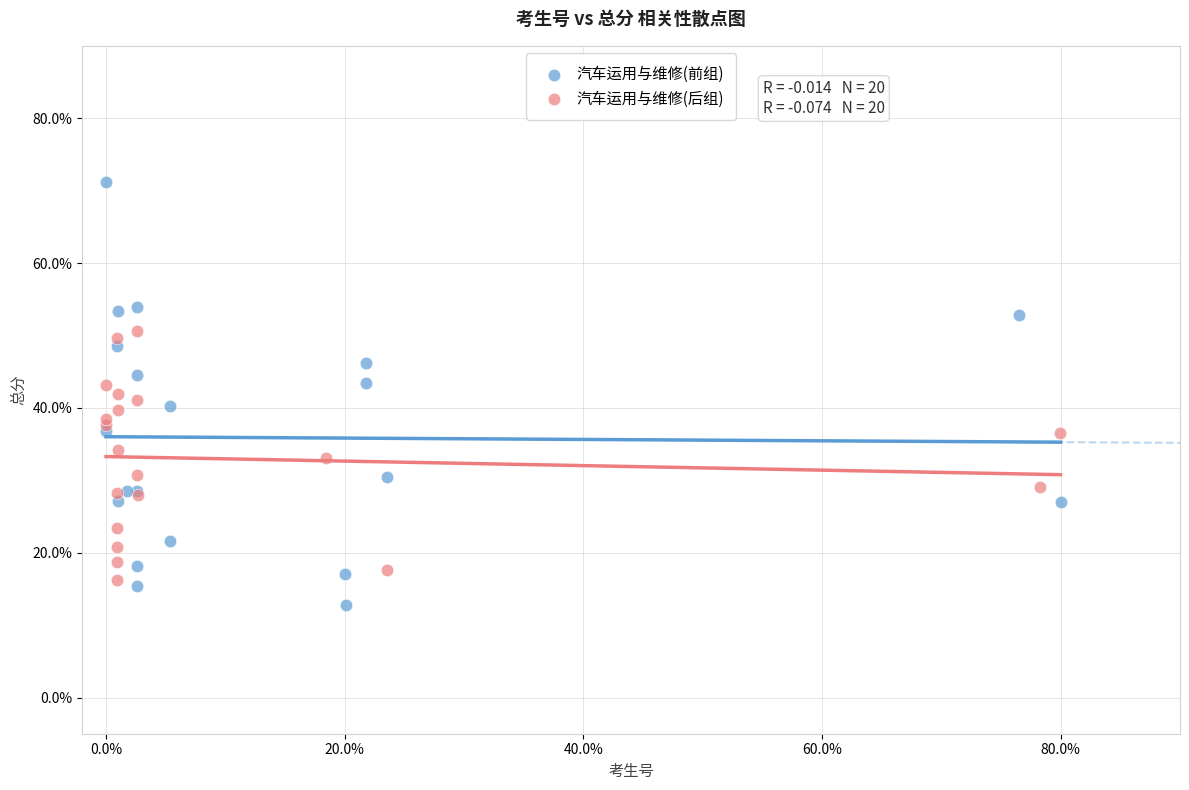

Which series reaches the minimum Y coordinate?

汽车运用与维修(前组)